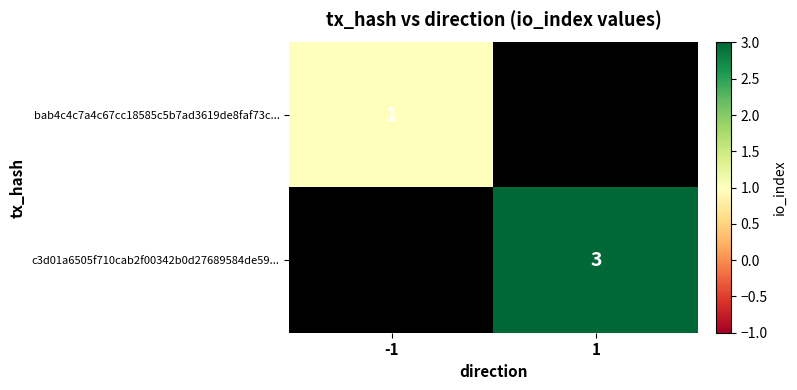

At how many categories does at least one series exceed 1?

1